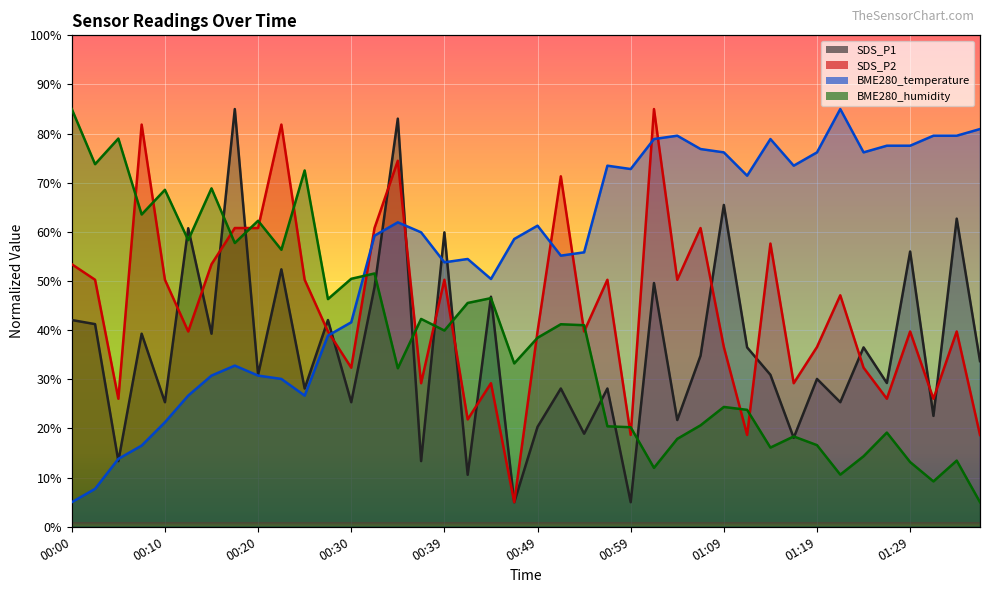

What is the maximum value for SDS_P2?

85.0